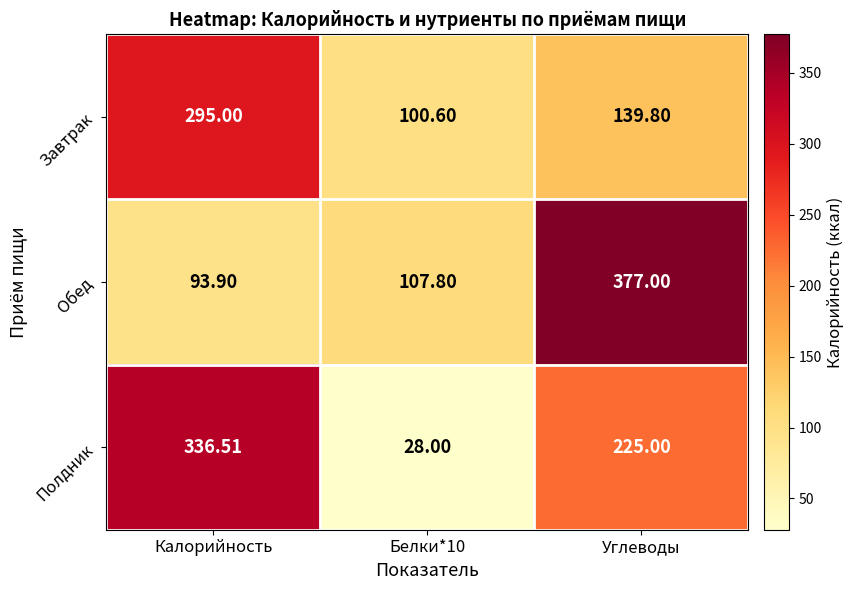

Is the value of Обед at Белки*10 greater than the value of Завтрак at Углеводы?

No